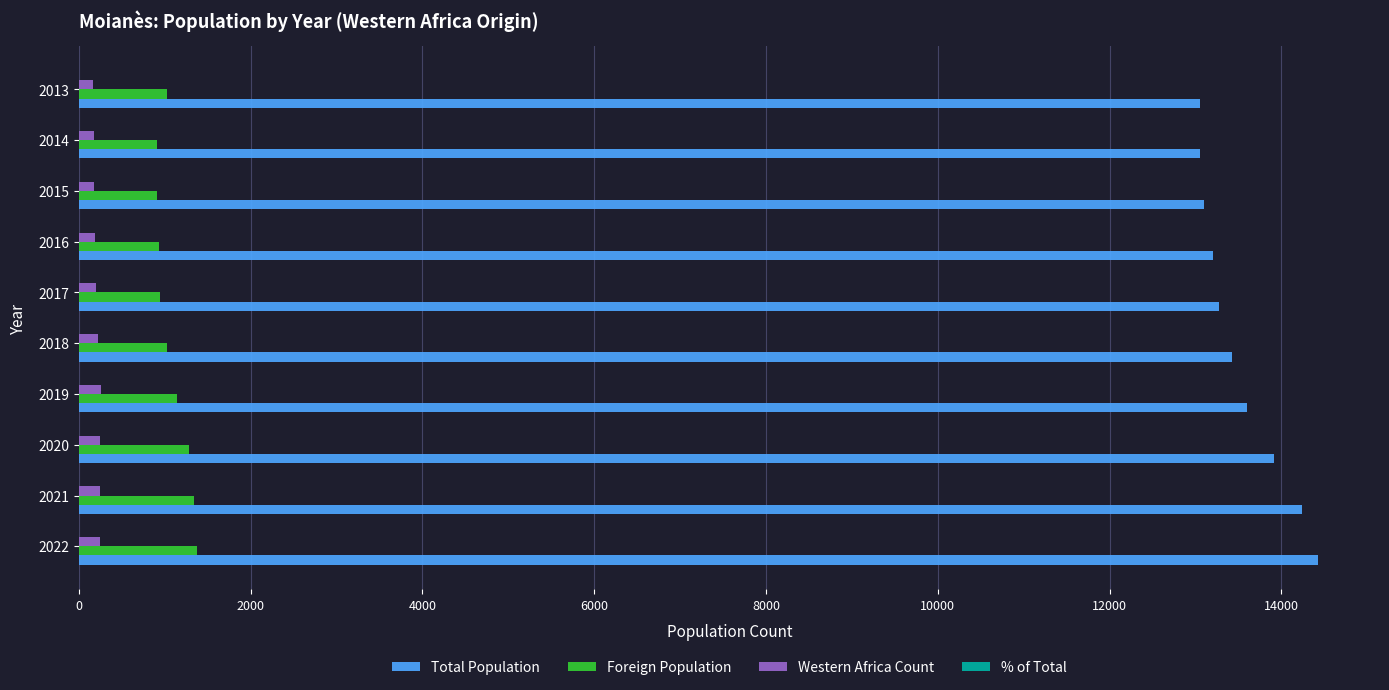

True or false: Foreign Population has a value of 543.8 at 2020.

False